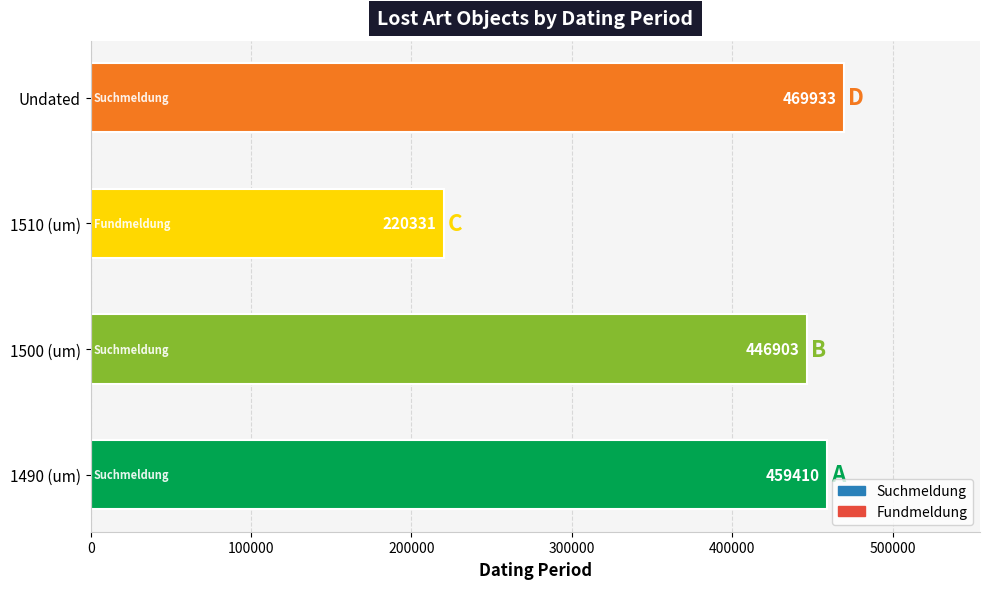

What is the difference between the second highest and minimum values?

239079